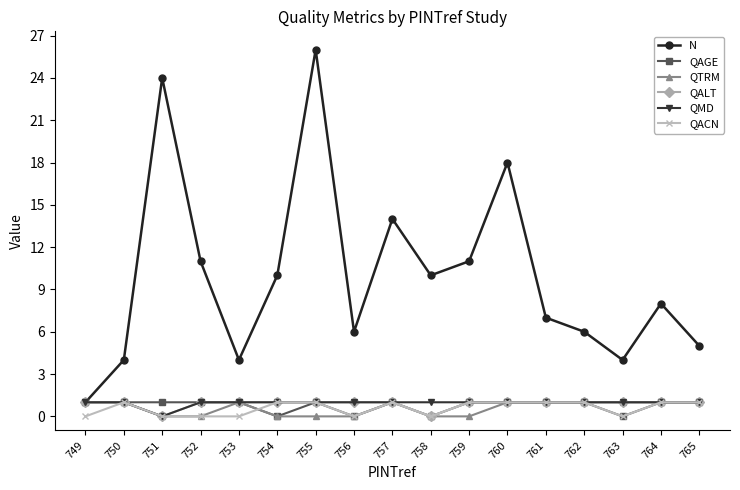

How many data points does each series have?

17